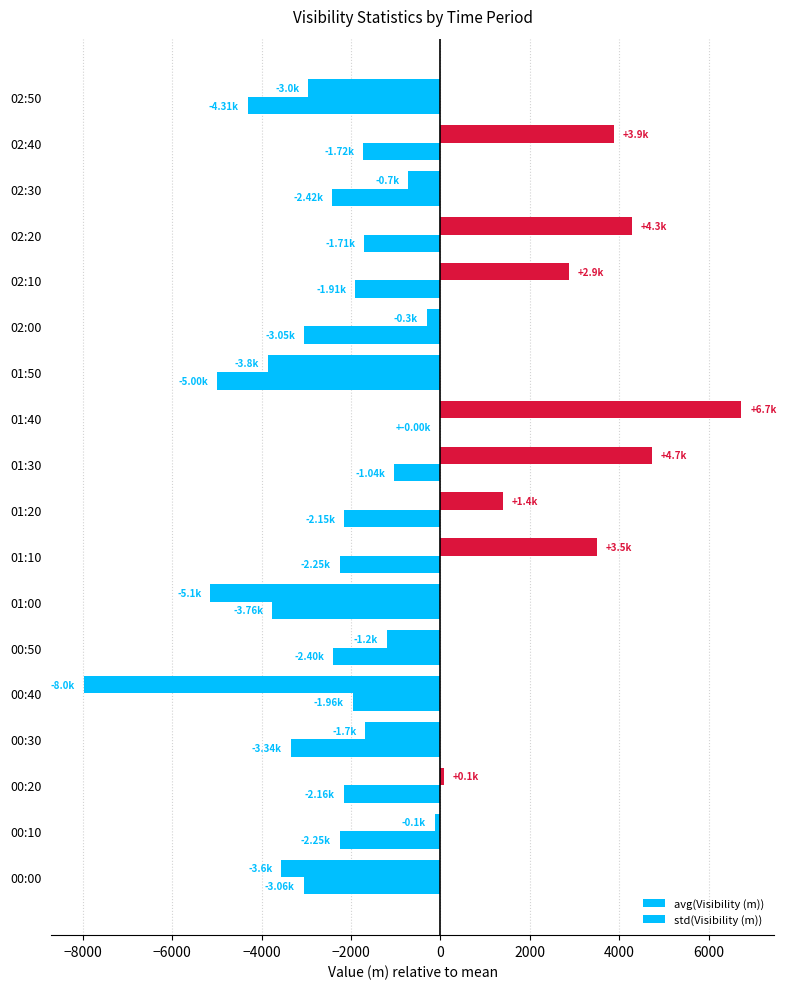

What position from the left is 02:10?

14